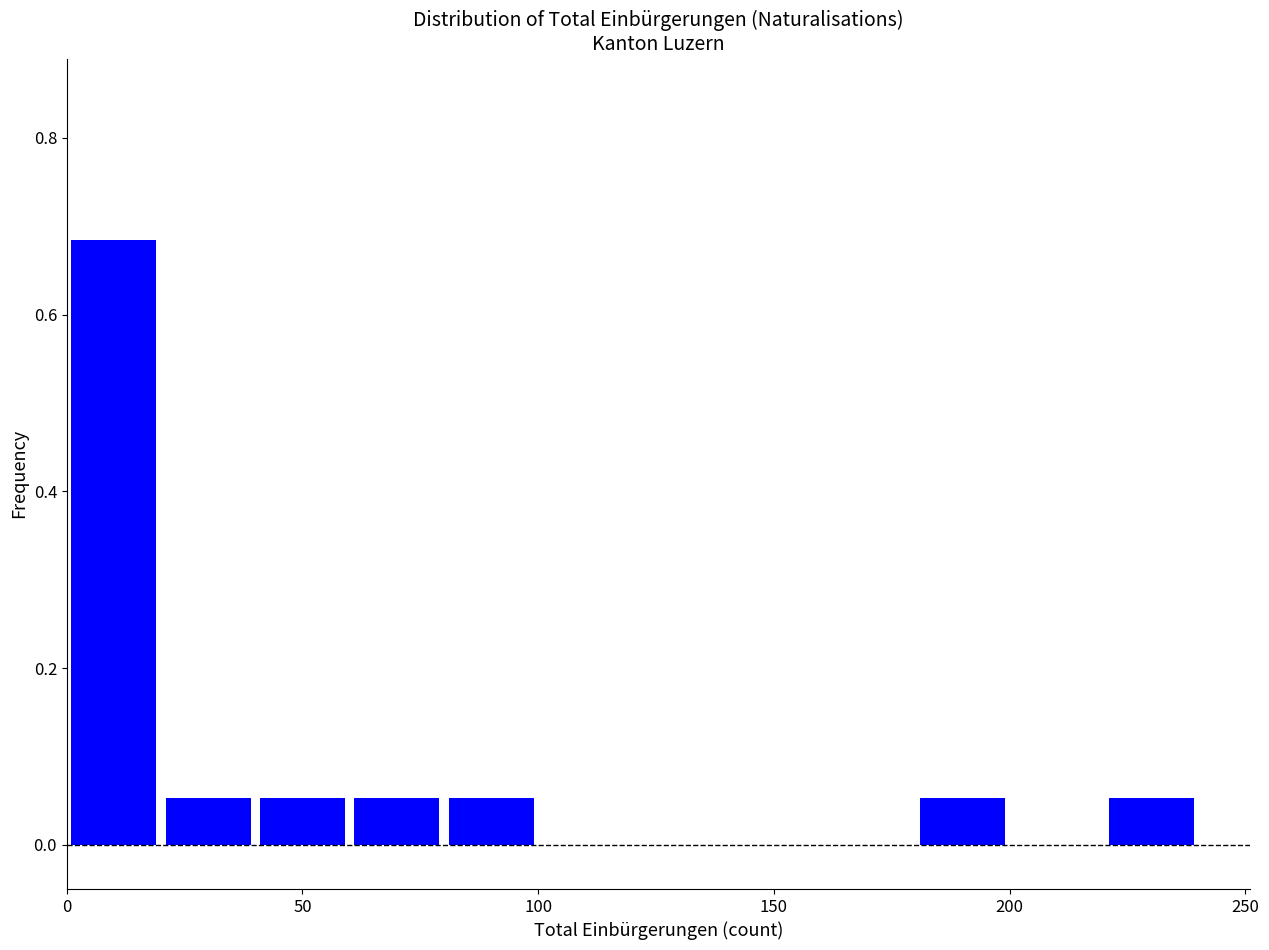

Reading left to right, transcribe this chart: for each bar, give the range it covers on the x-axis and its height. The values are not printed on the chart, so give them approximately, as read against the axis.

0 to 20: 0.68
20 to 40: 0.06
40 to 60: 0.06
60 to 80: 0.06
80 to 100: 0.06
100 to 120: 0
120 to 140: 0
140 to 160: 0
160 to 180: 0
180 to 200: 0.06
200 to 220: 0
220 to 240: 0.06